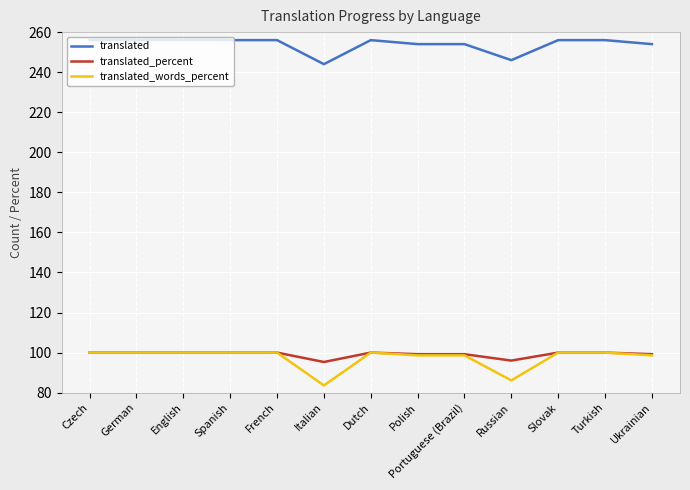

The value of translated at German is 256.0. True or false?

True